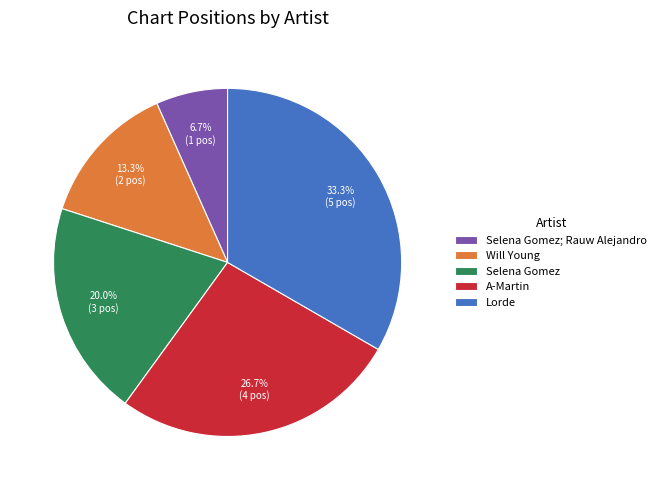

Is there any slice that represents more than half of the pie?

No